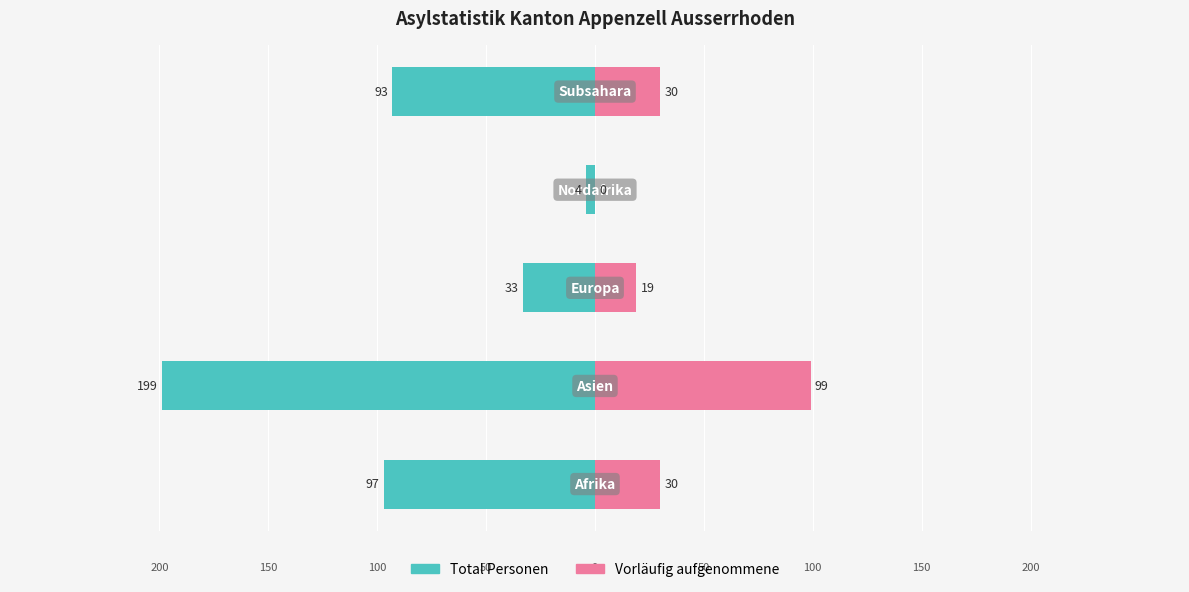

What is the difference between the Total Personen values at 2 and 4?

60